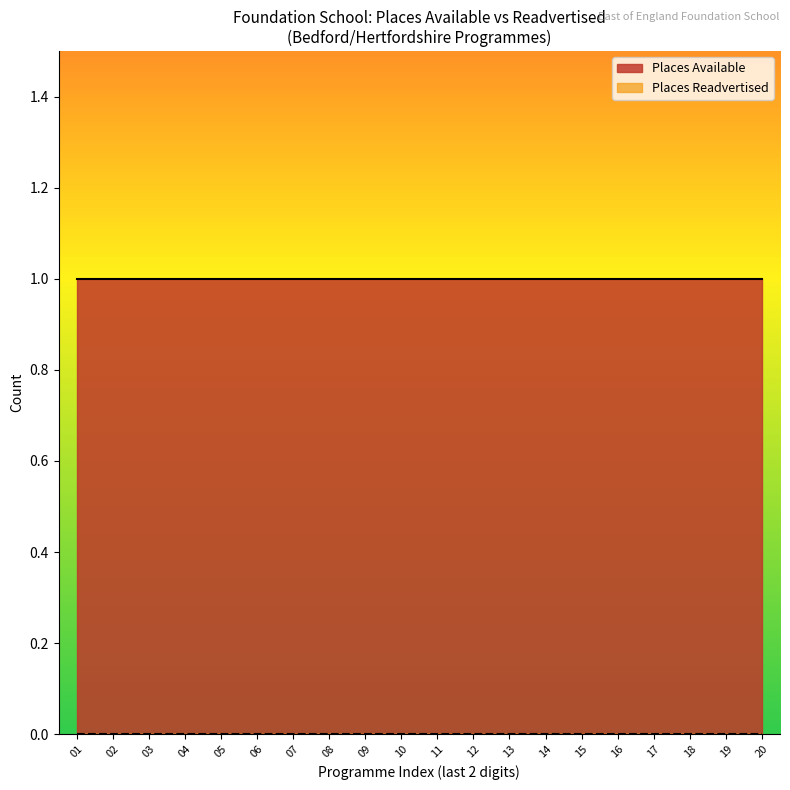

True or false: Places Readvertised and Places Available cross at least once.

False